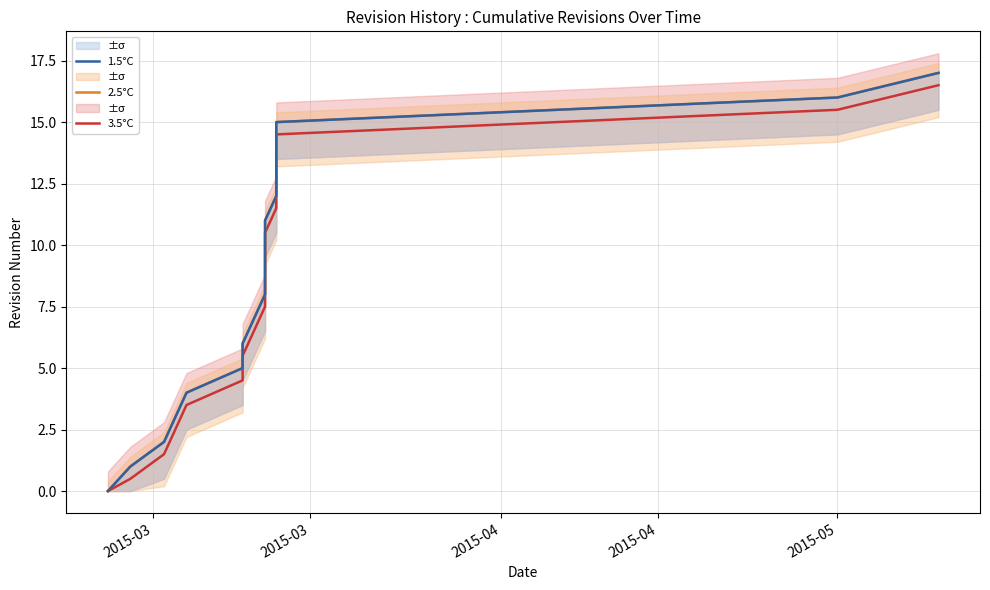

List the series in order of their peak value, lowest first.

3.5°C, 2.5°C, 1.5°C